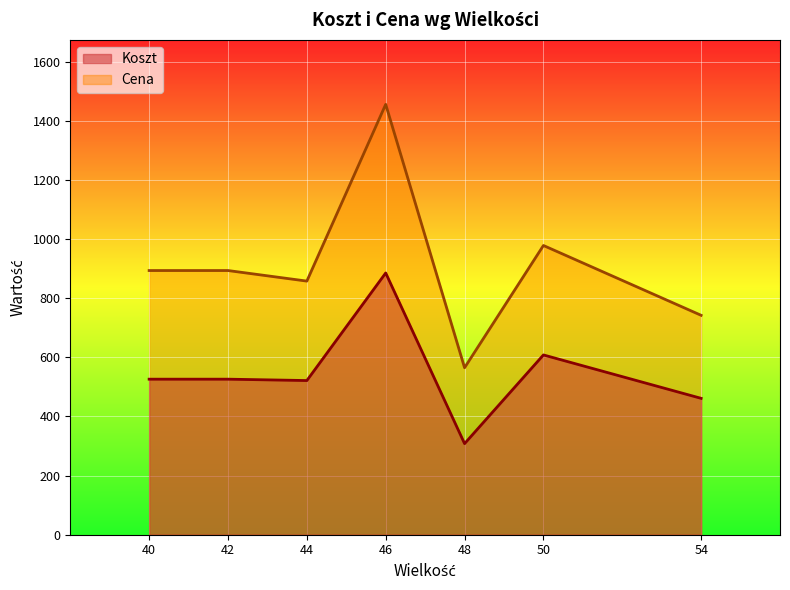

How many lines are shown in the chart?

2